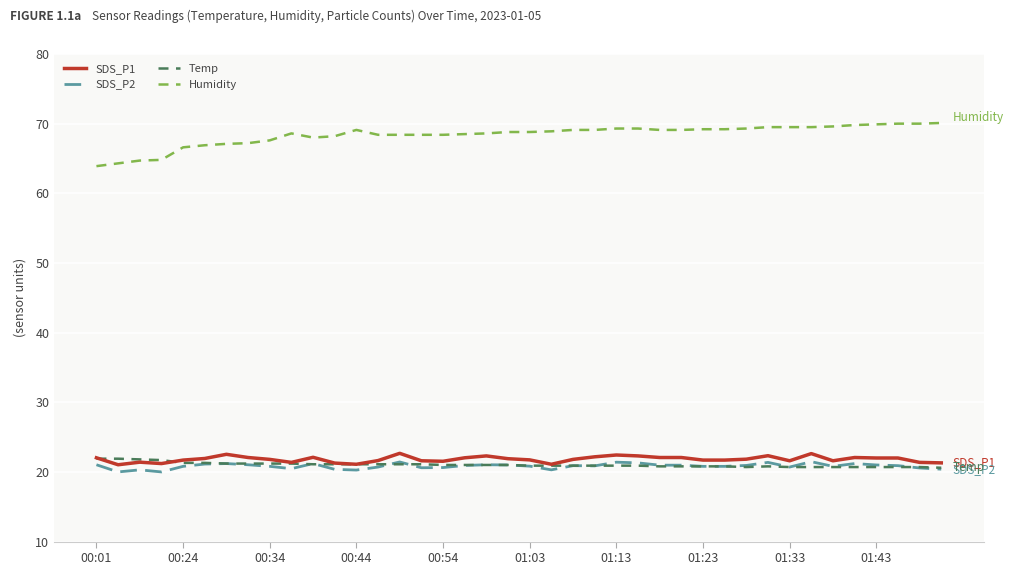

Which series has the widest spread of values?

Humidity